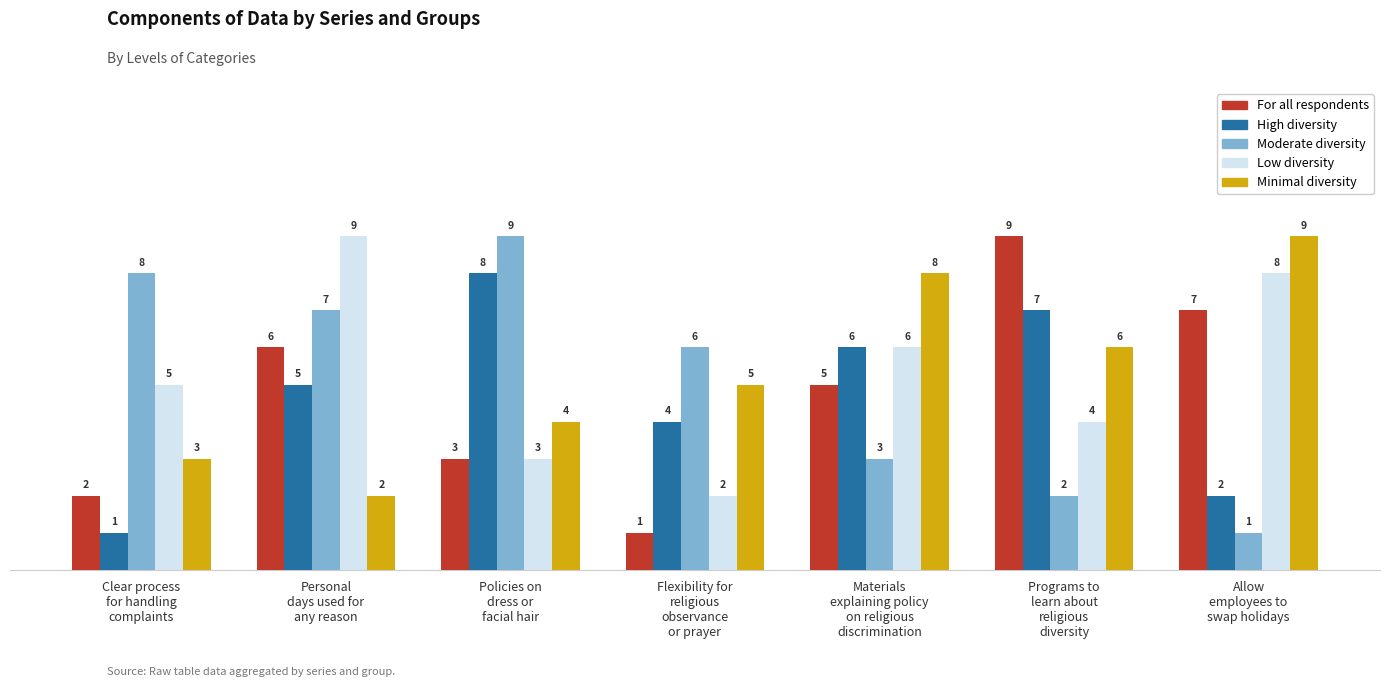

What is the value of the Moderate diversity bar at the 7th from the left?

1